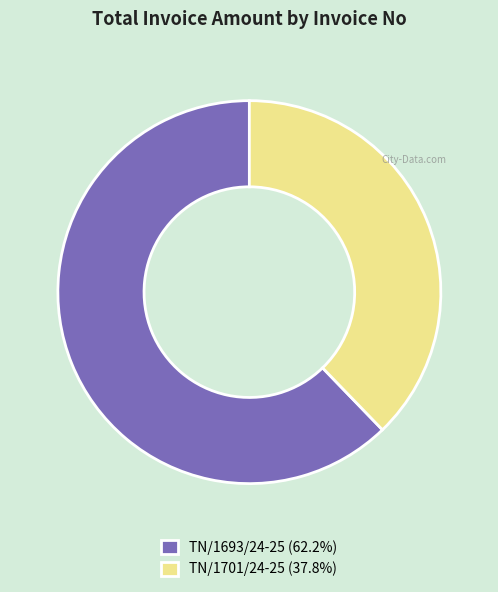

Does any single category account for the majority?

Yes